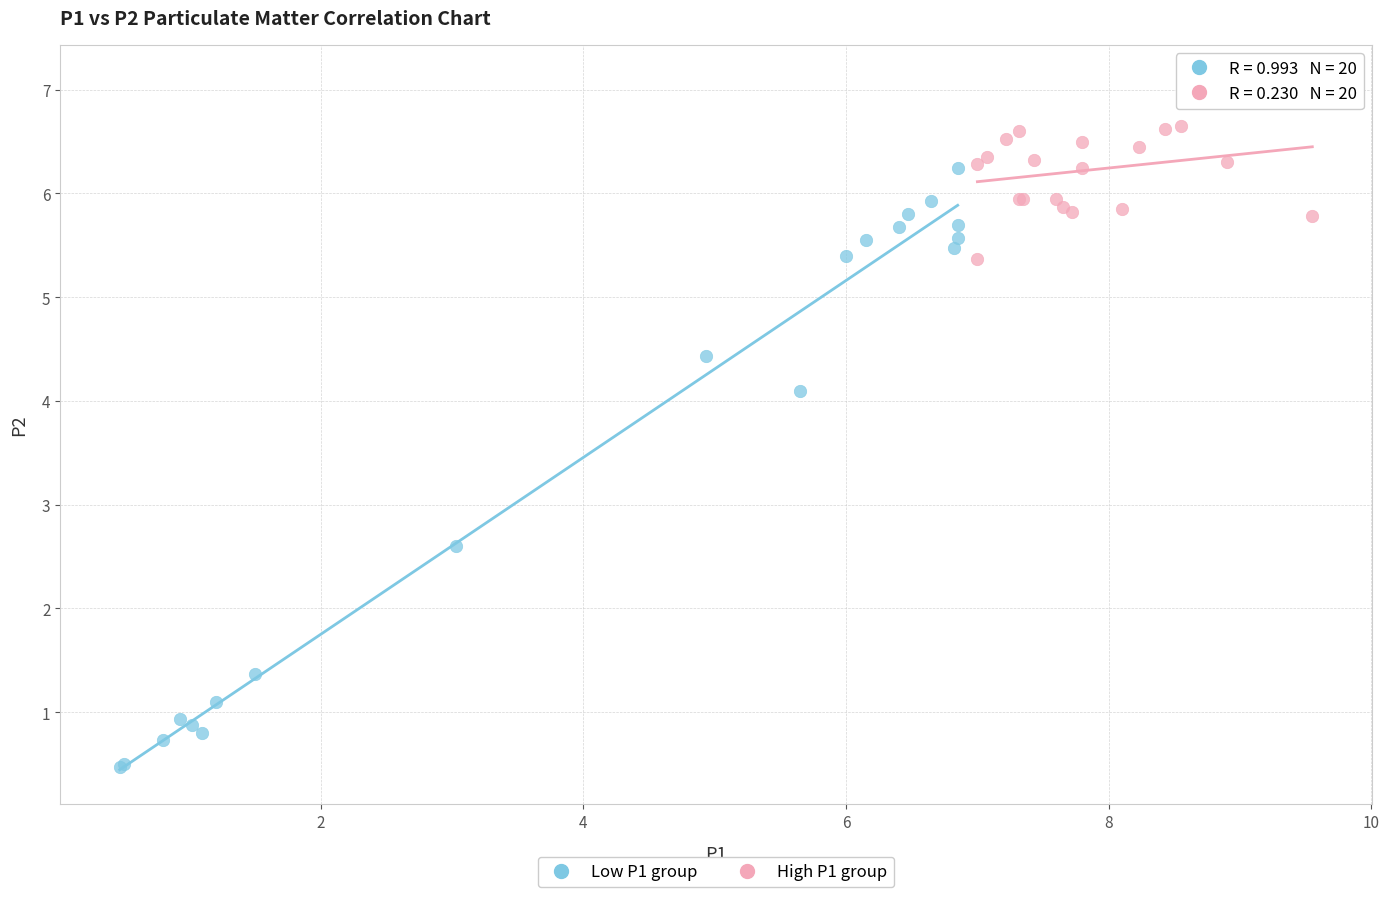

Which series contains the lowest Y value?

Low P1 group